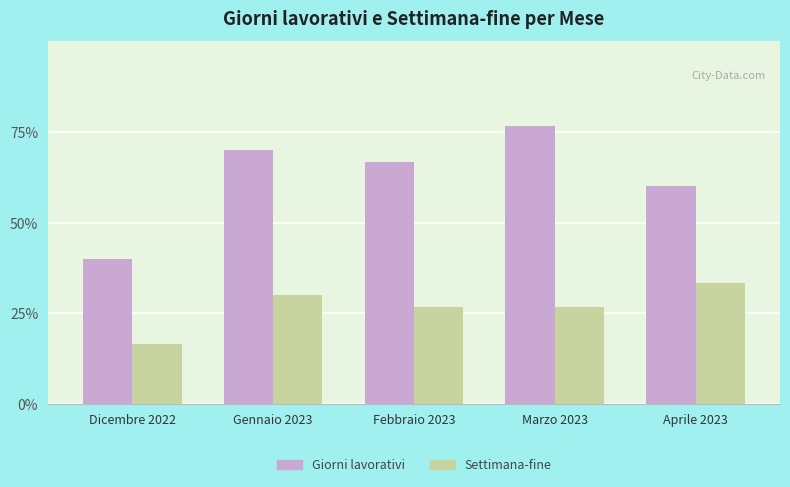

What are all the series names shown in the legend?

Giorni lavorativi, Settimana-fine